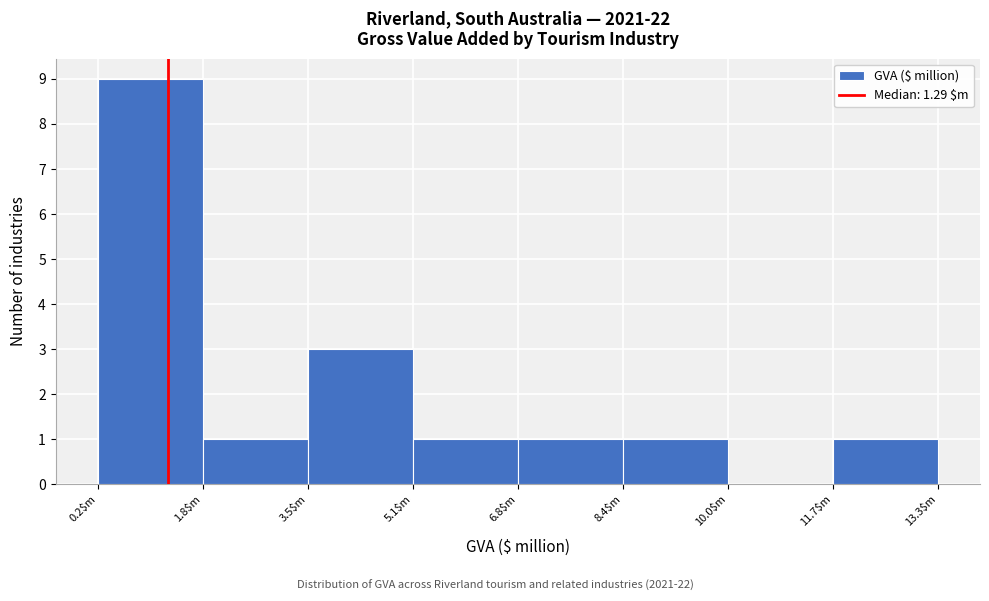

How tall is the bar that spans 11.6 to 13.4 on the x-axis? Neither the bar edges nor the heights are printed on the chart, so give them approximately, as read against the axes.

1